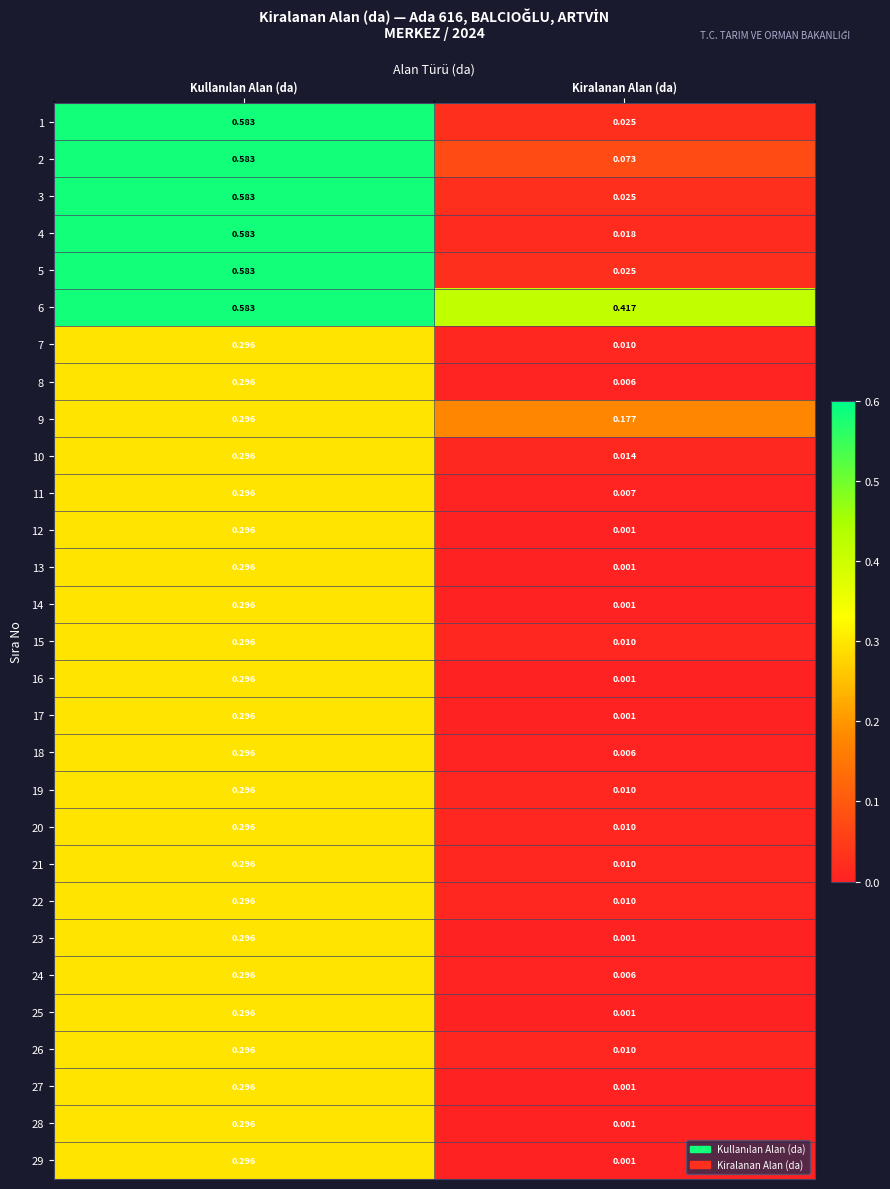

At which category does the chart reach its minimum across all series?

Kiralanan Alan (da)